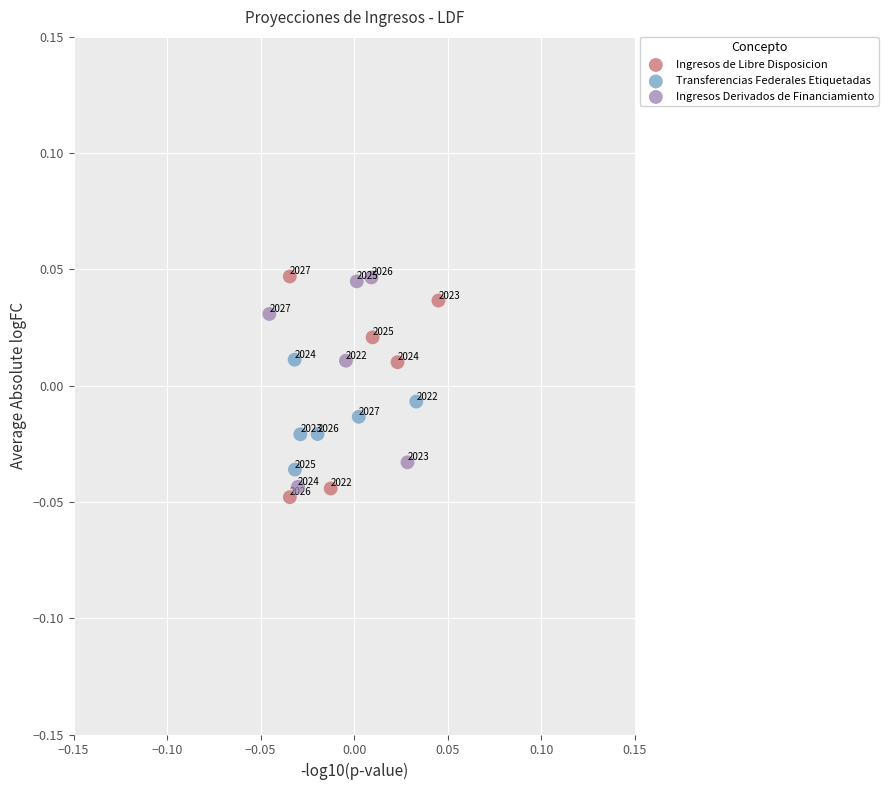

Which series contains the lowest Y value?

Ingresos de Libre Disposicion